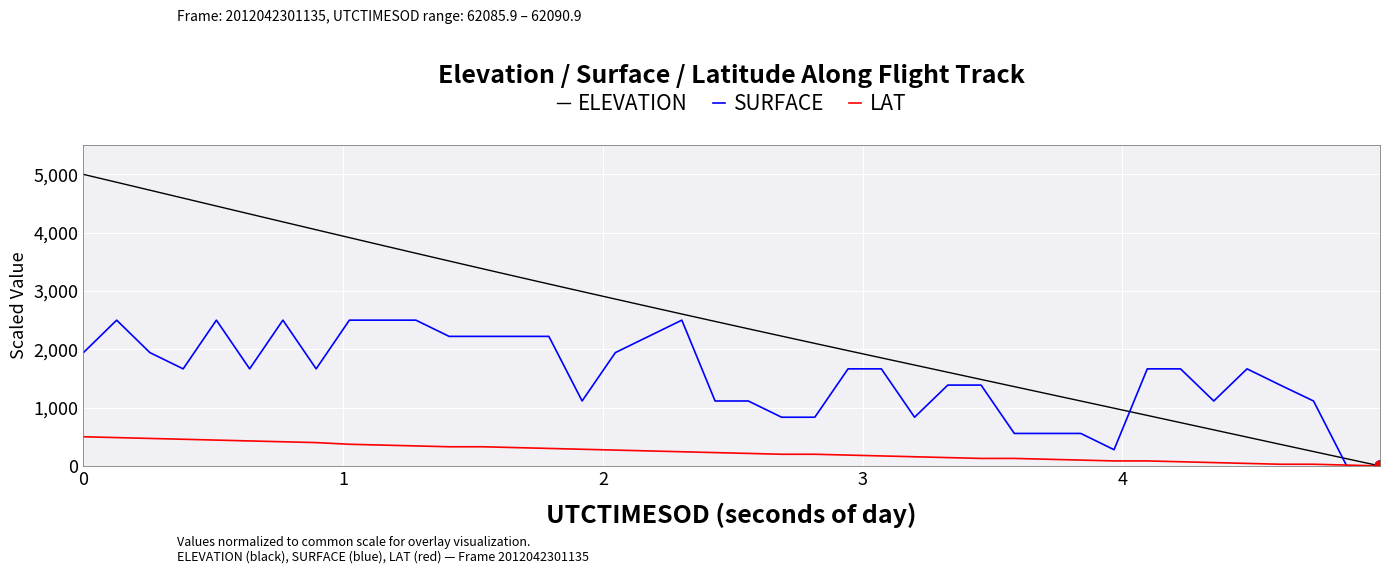

List the series in order of their peak value, lowest first.

LAT, SURFACE, ELEVATION